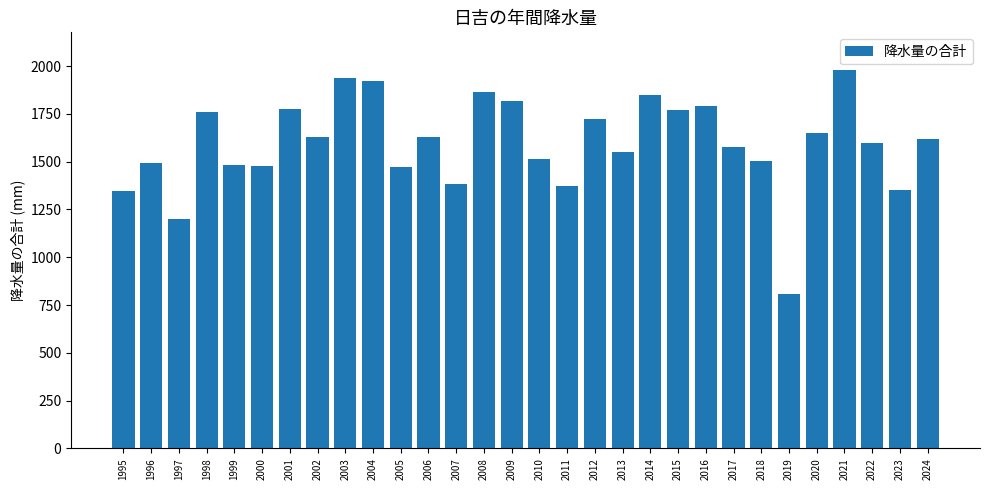

What is the maximum value shown in the chart?

1978.5